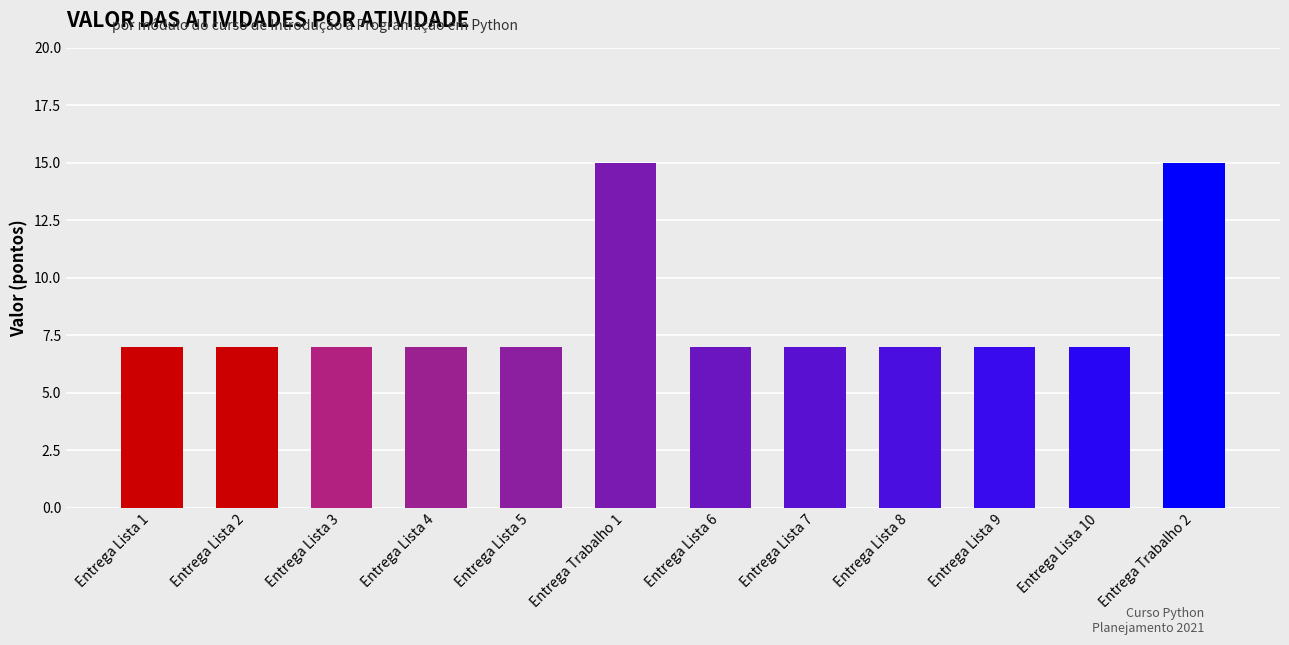

What position from the right is Entrega Trabalho 2?

1